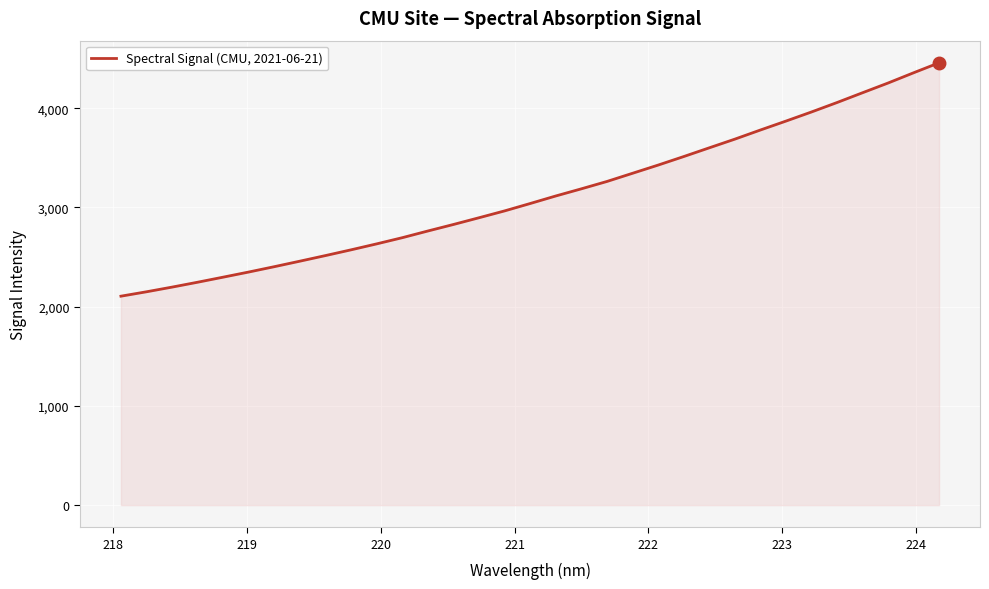

What is the maximum value shown in the chart?

4457.0